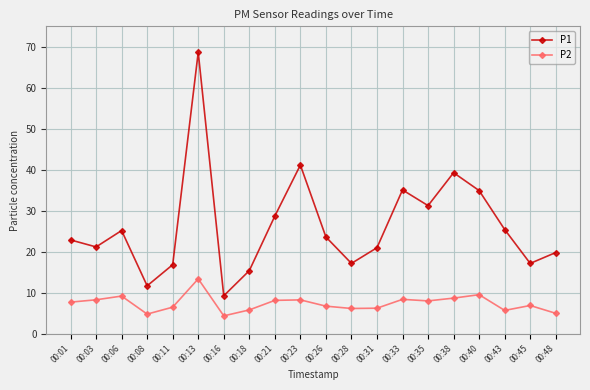

True or false: P1 has more than 2 points higher than both neighbors.

True